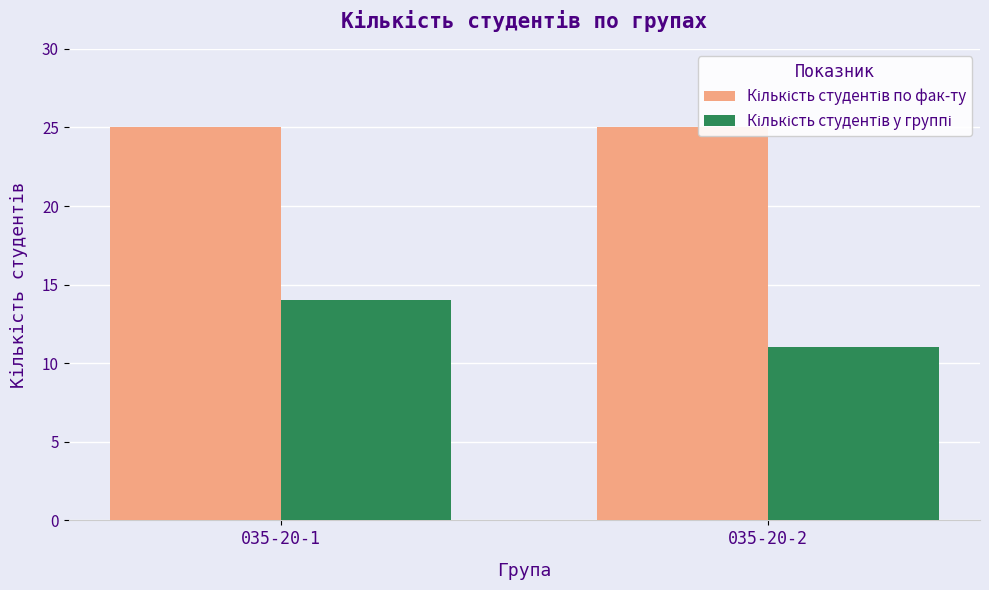

Rank the series by their maximum value, from highest to lowest.

Кількість студентів по фак-ту, Кількість студентів у группі